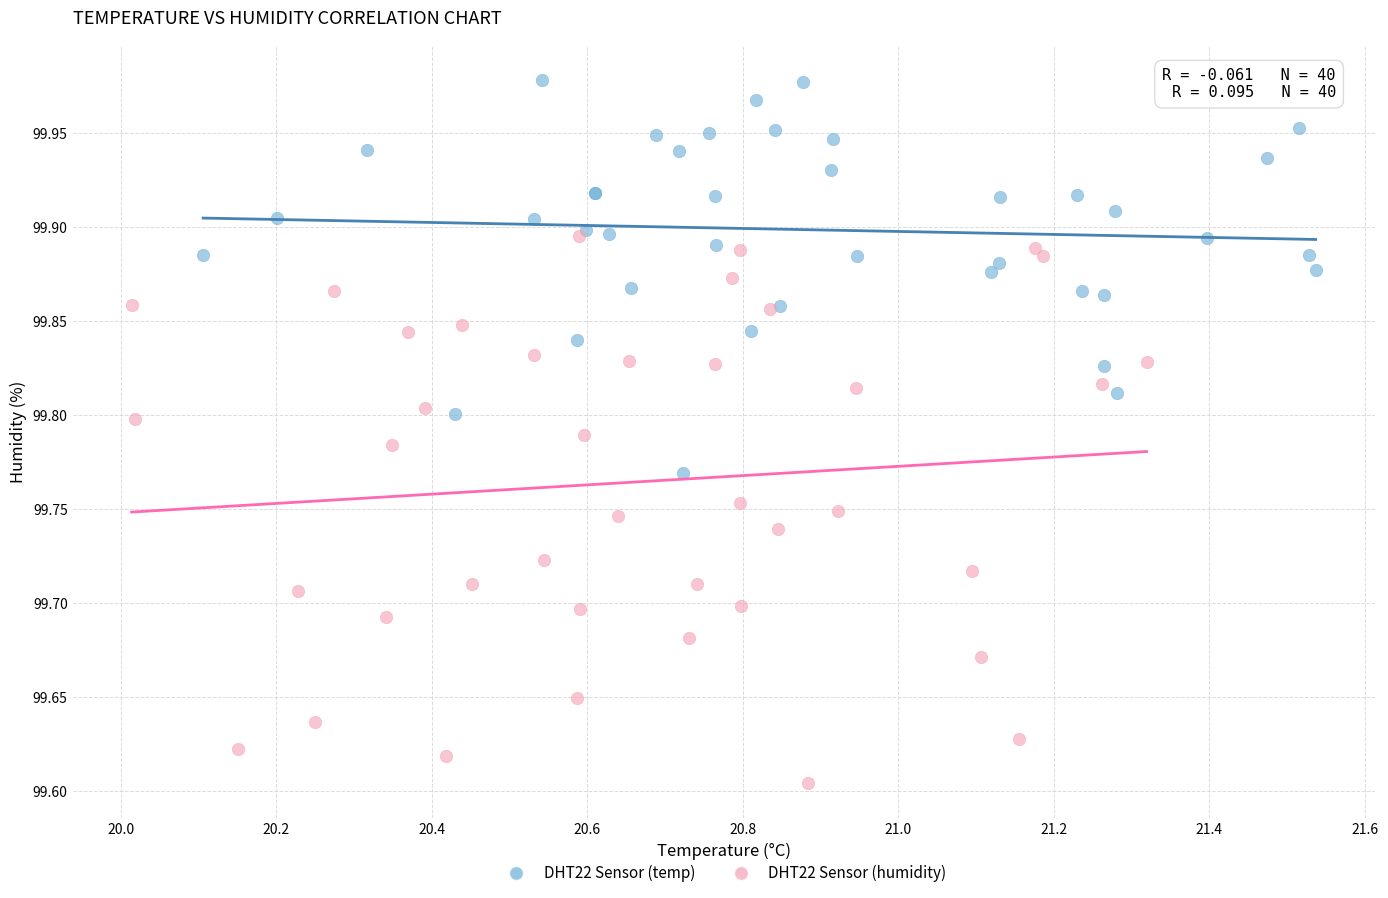

Which series has the widest spread of Y values?

DHT22 Sensor (humidity)